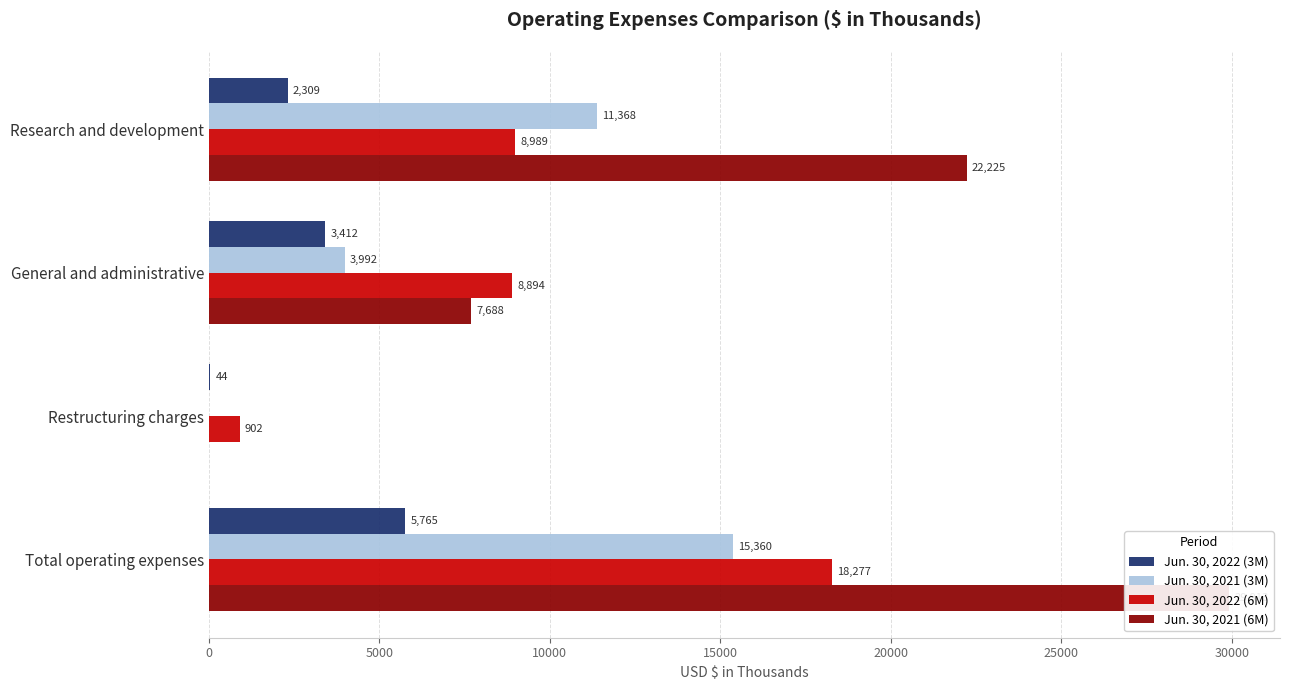

Rank the series by their maximum value, from highest to lowest.

Jun. 30, 2021 (6M), Jun. 30, 2022 (6M), Jun. 30, 2021 (3M), Jun. 30, 2022 (3M)